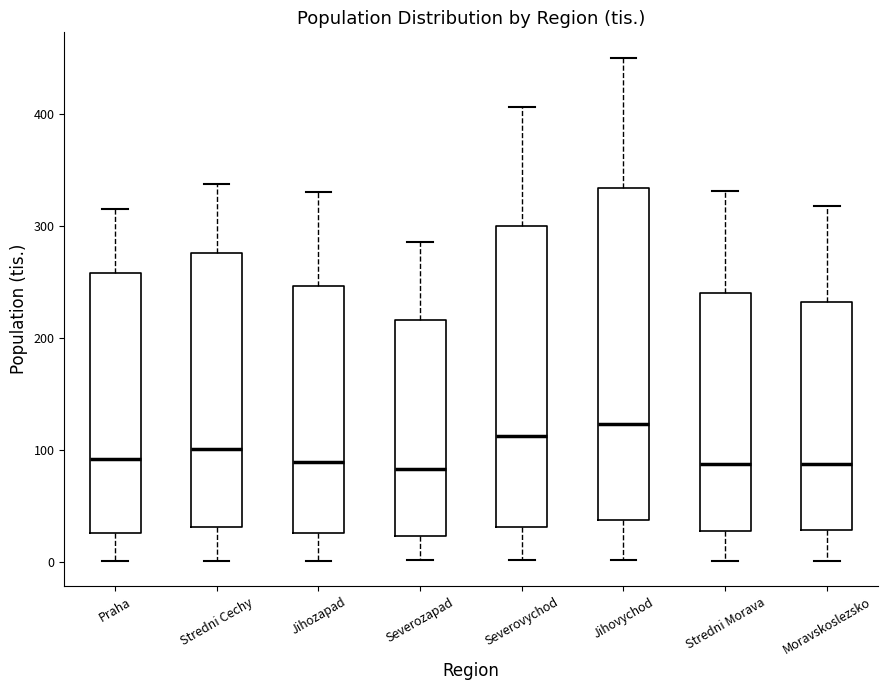

Reading left to right, read every box against the y-axis: the position of its median line, the range the box covers, and the ends of its whiskers. The values are not printed on the chart, so give them approximately, as read against the axis.

Praha: median 90, box 30 to 260, whiskers 0 to 320
Stredni Cechy: median 100, box 30 to 280, whiskers 0 to 340
Jihozapad: median 90, box 30 to 250, whiskers 0 to 330
Severozapad: median 80, box 20 to 220, whiskers 0 to 290
Severovychod: median 110, box 30 to 300, whiskers 0 to 410
Jihovychod: median 120, box 40 to 330, whiskers 0 to 450
Stredni Morava: median 90, box 30 to 240, whiskers 0 to 330
Moravskoslezsko: median 90, box 30 to 230, whiskers 0 to 320